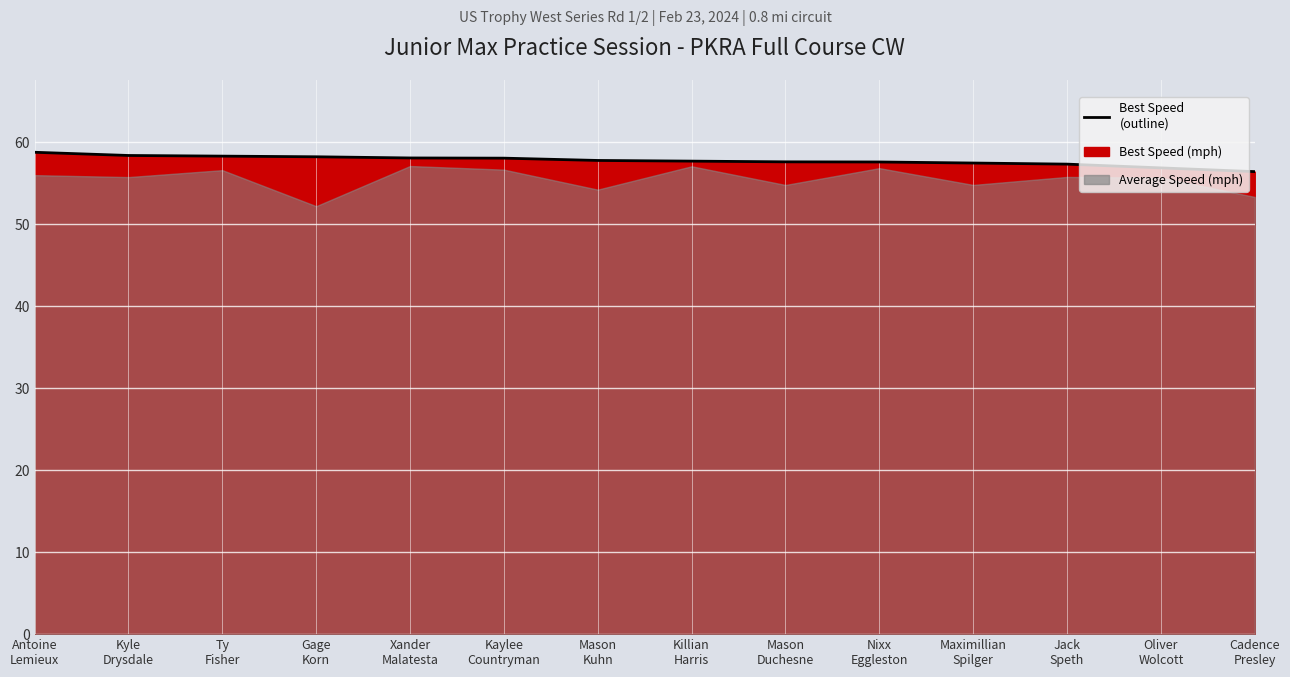

What is the label of the 7th point from the right?

Killian
Harris